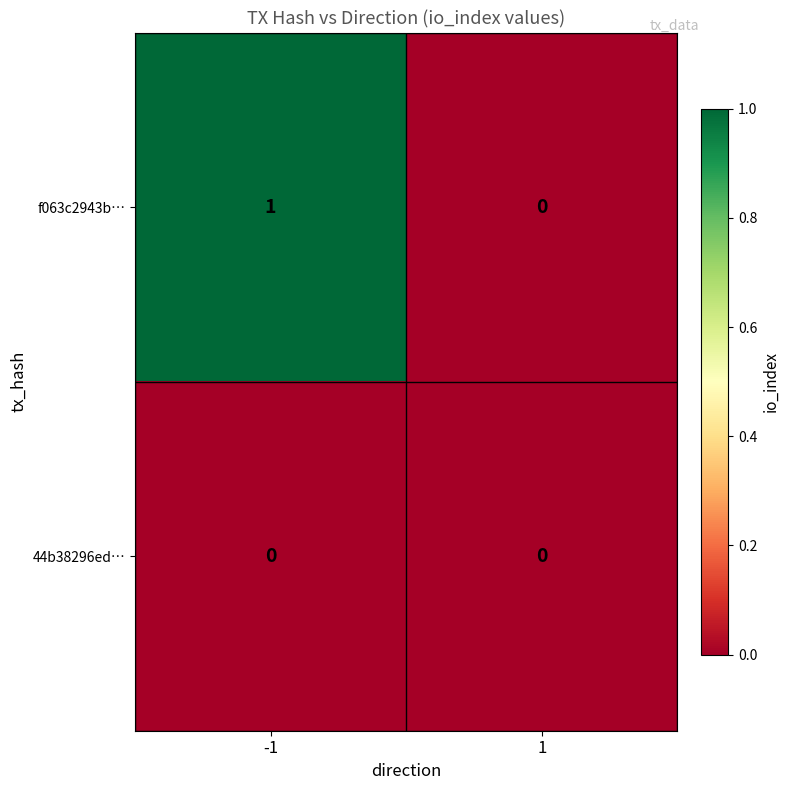

Is it true that f063c2943b… equals 1 at -1?

True